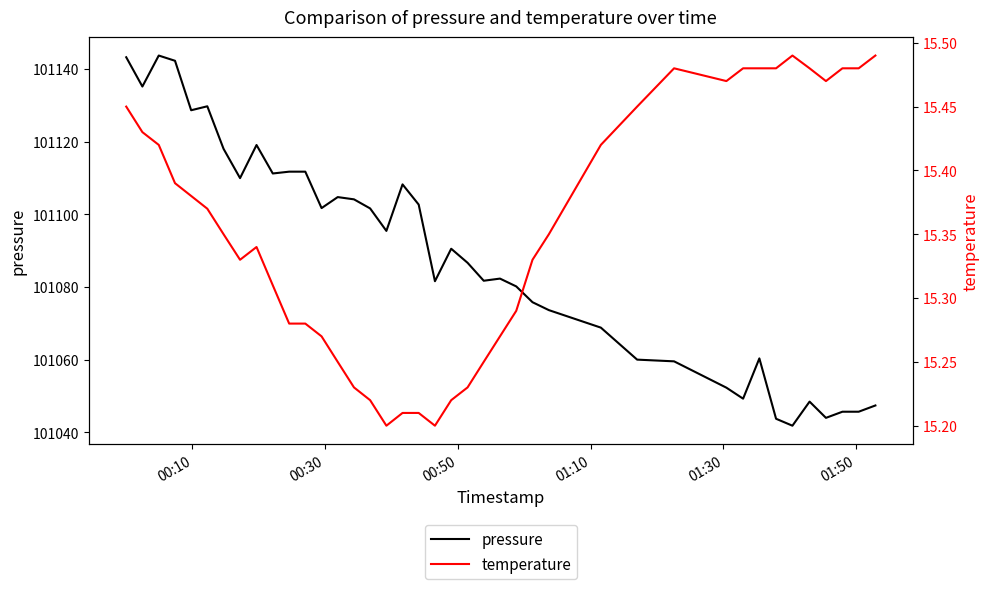

List the series in order of their peak value, highest first.

pressure, temperature